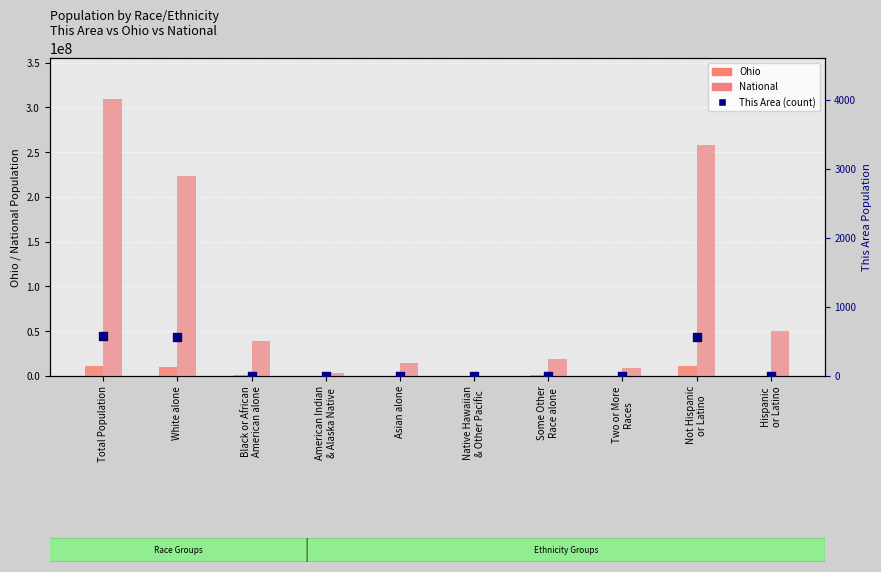

Which series reaches the maximum Y coordinate?

National